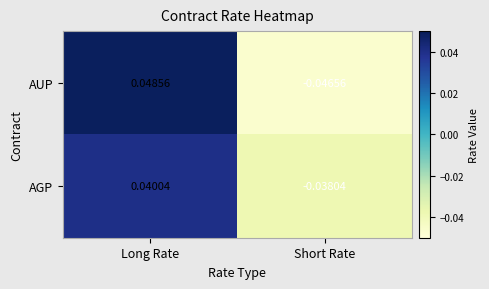

Rank the categories by AUP value from highest to lowest.

Long Rate, Short Rate